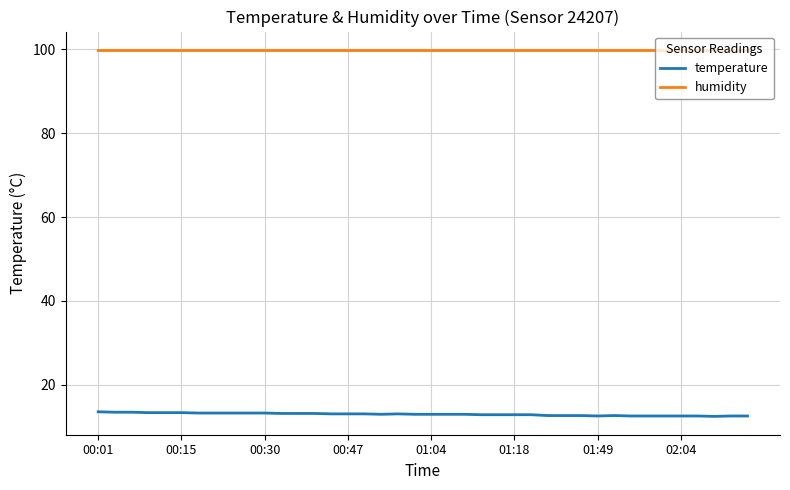

What is the lowest value of the humidity series?

99.9